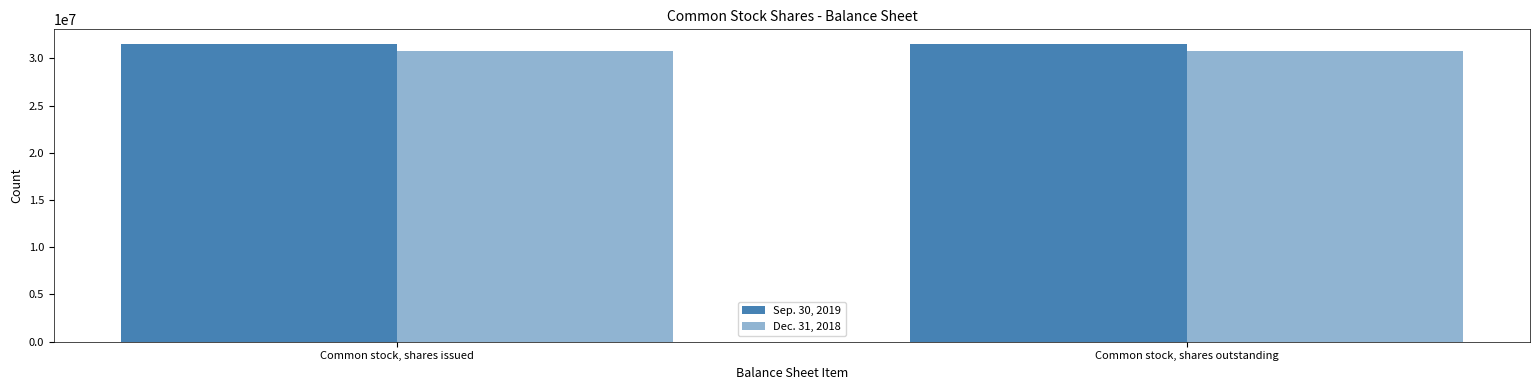

Reading left to right, transcribe all the data shown in this chart.

Sep. 30, 2019: 31510000	31510000
Dec. 31, 2018: 30745000	30745000